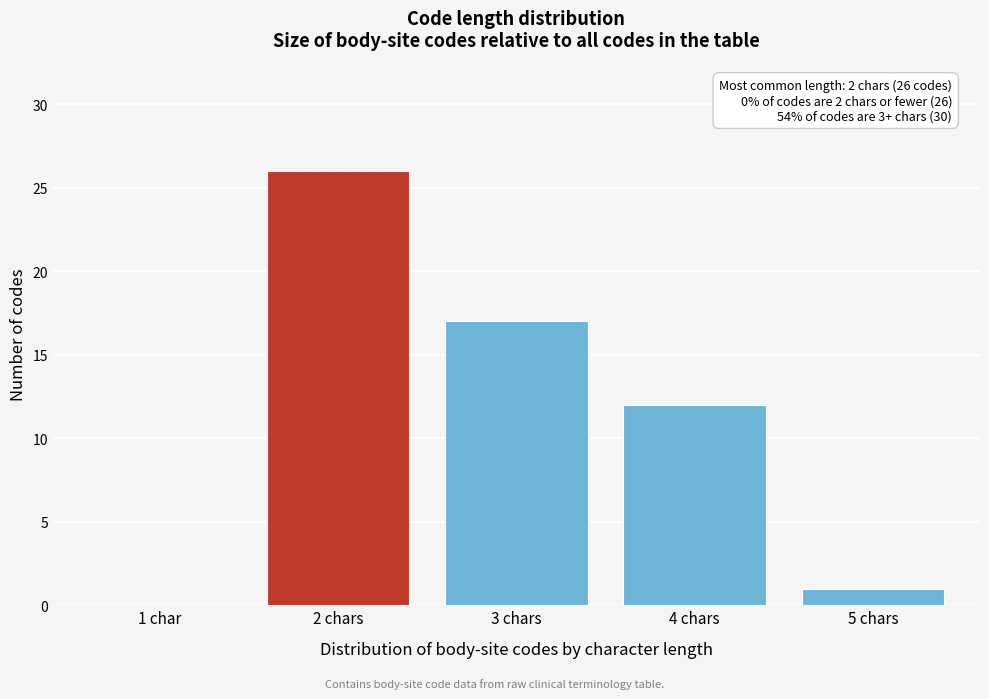

Reading right to left, transcribe all the data shown in this chart.

5 chars=1	4 chars=12	3 chars=17	2 chars=26	1 char=0